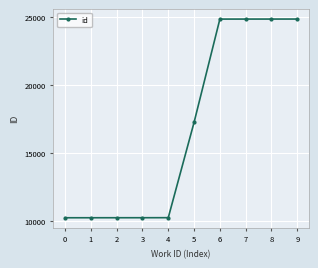

Does the chart display data point markers on the line(s)?

Yes